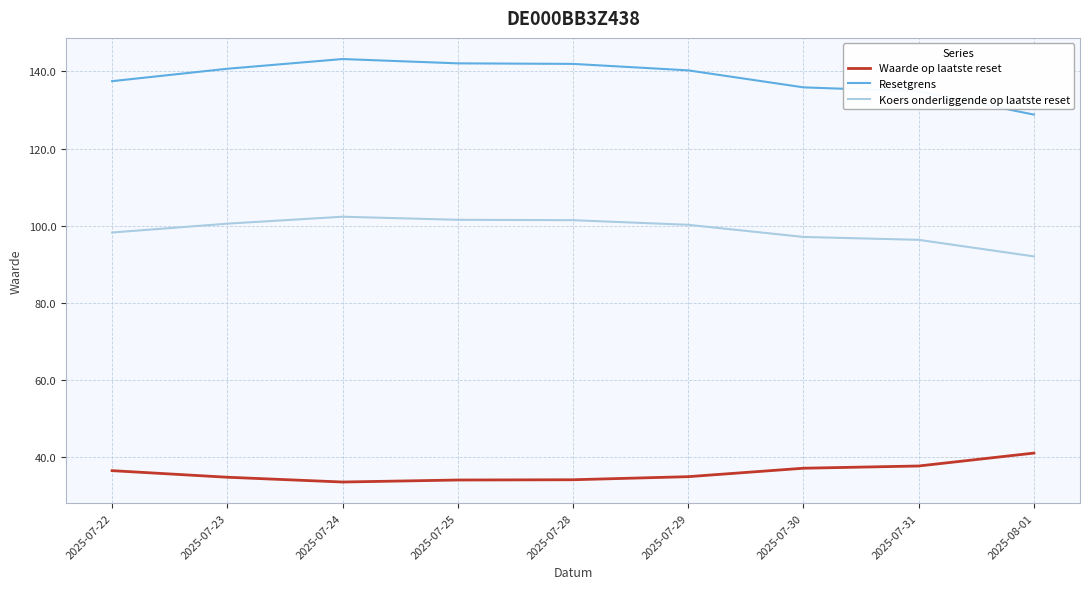

What position from the left is 2025-07-24?

3